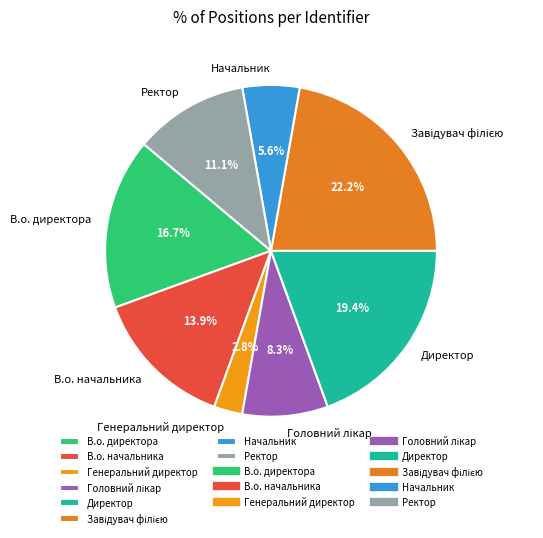

Between В.о. директора and Директор, which is larger?

Директор